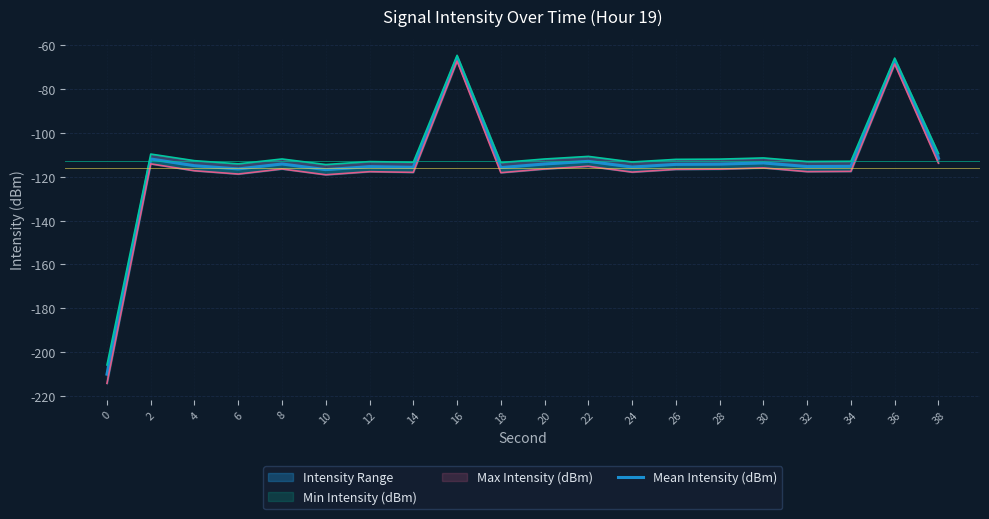

At which category does the data reach its first local peak?

2